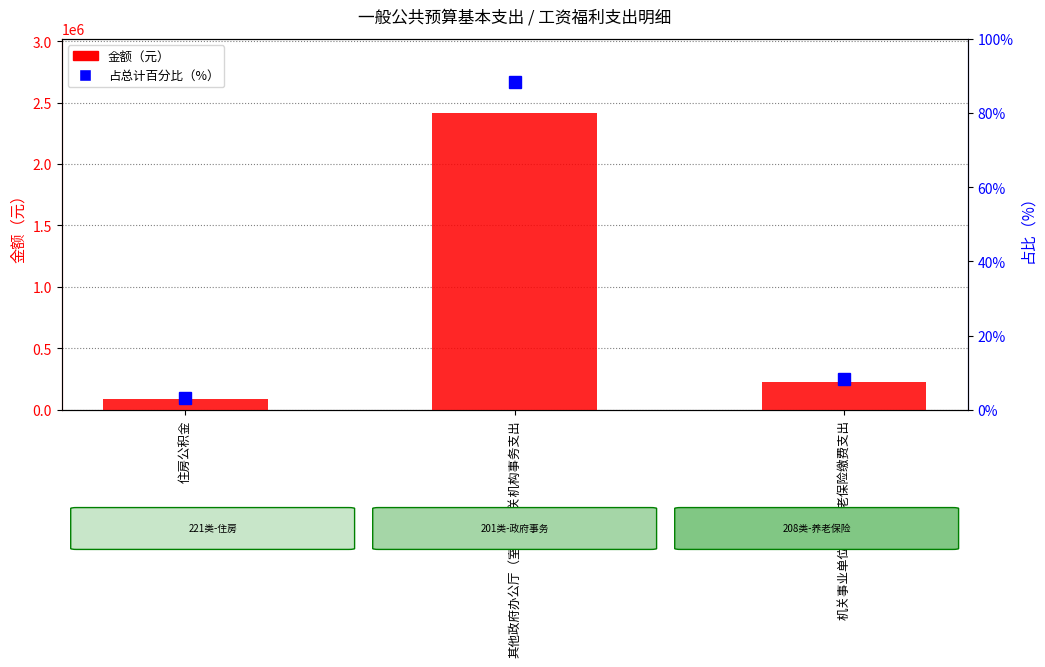

What is the minimum value for 占总计百分比（%）?

3.3